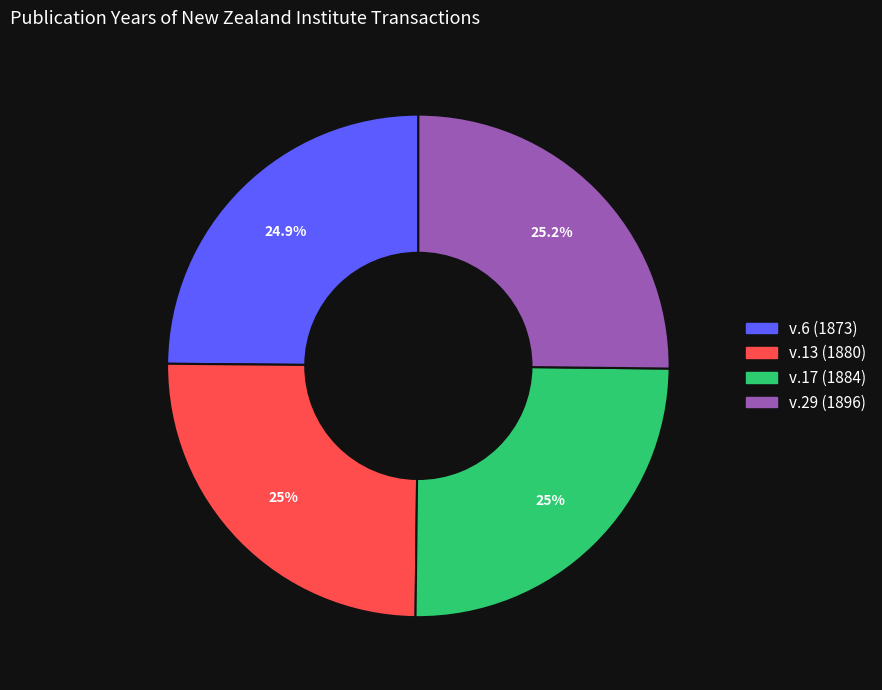

Do v.17 (1884) and v.13 (1880) together represent more than half of the pie?

No